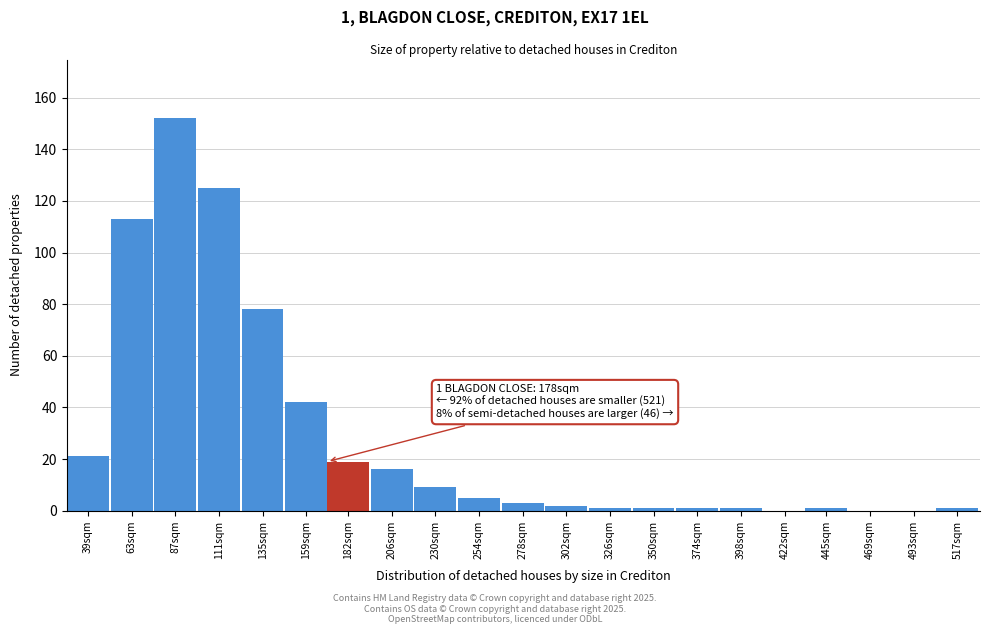

Reading left to right, list all the values displayed in this chart.

39sqm=21	63sqm=113	87sqm=152	111sqm=125	135sqm=78	159sqm=42	182sqm=19	206sqm=16	230sqm=9	254sqm=5	278sqm=3	302sqm=2	326sqm=1	350sqm=1	374sqm=1	398sqm=1	422sqm=0	445sqm=1	469sqm=0	493sqm=0	517sqm=1